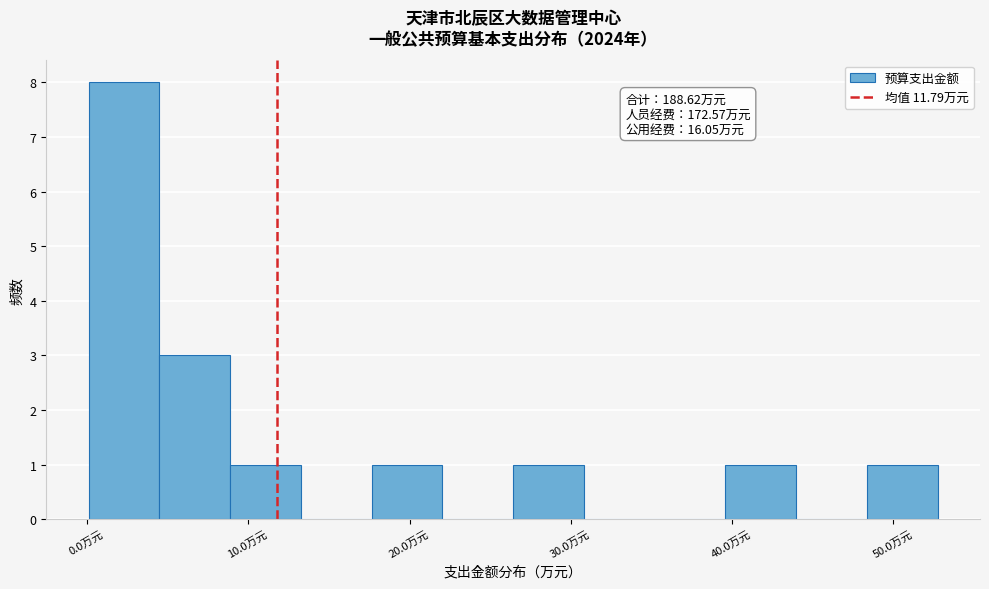

Which range on the x-axis has the tallest bar?

0 to 4